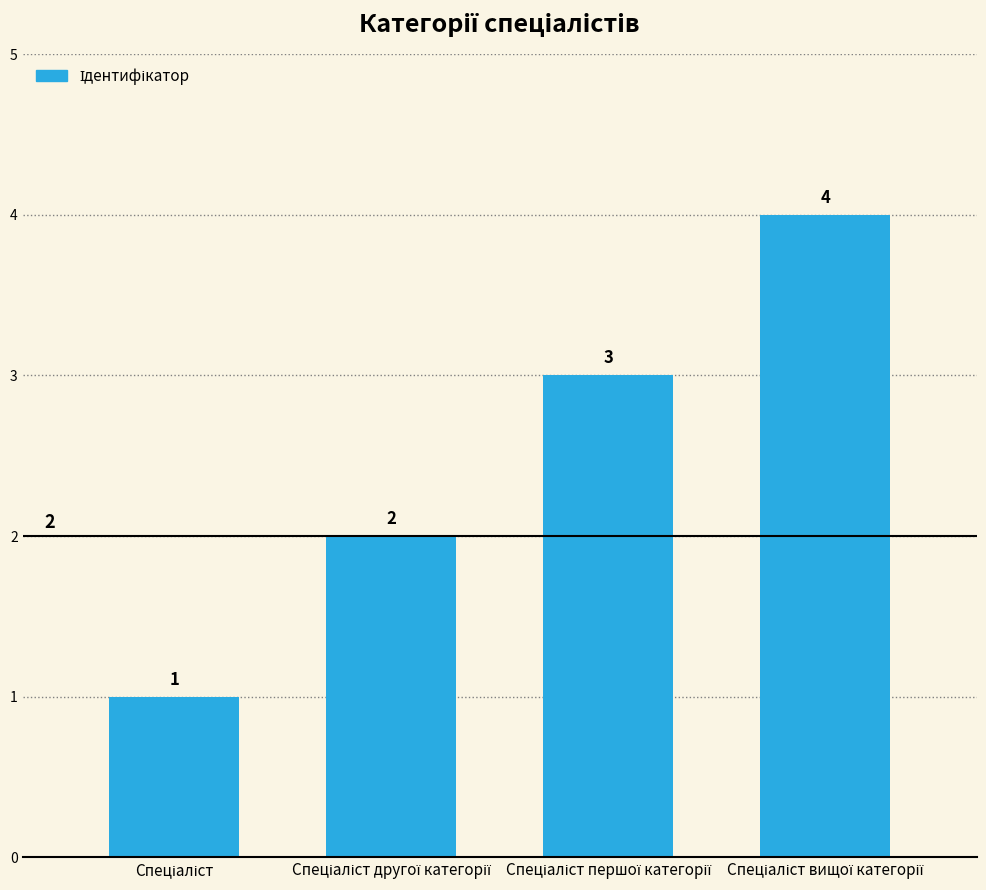

What is the maximum value shown in the chart?

4